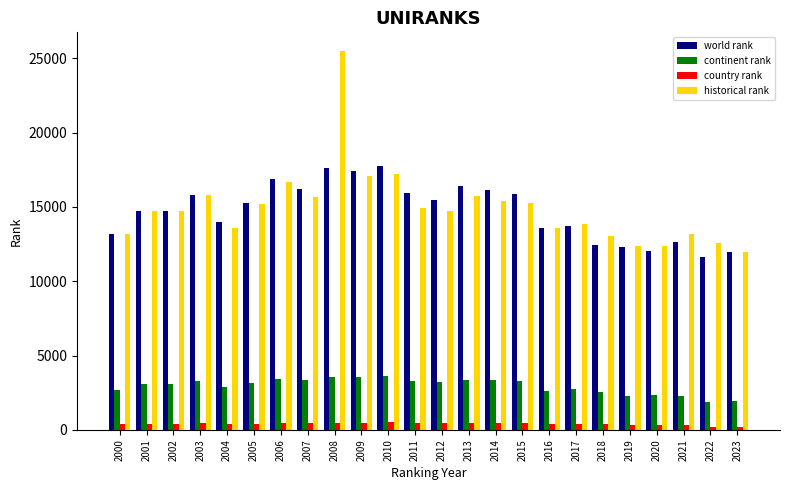

What is the greatest value displayed?

25476